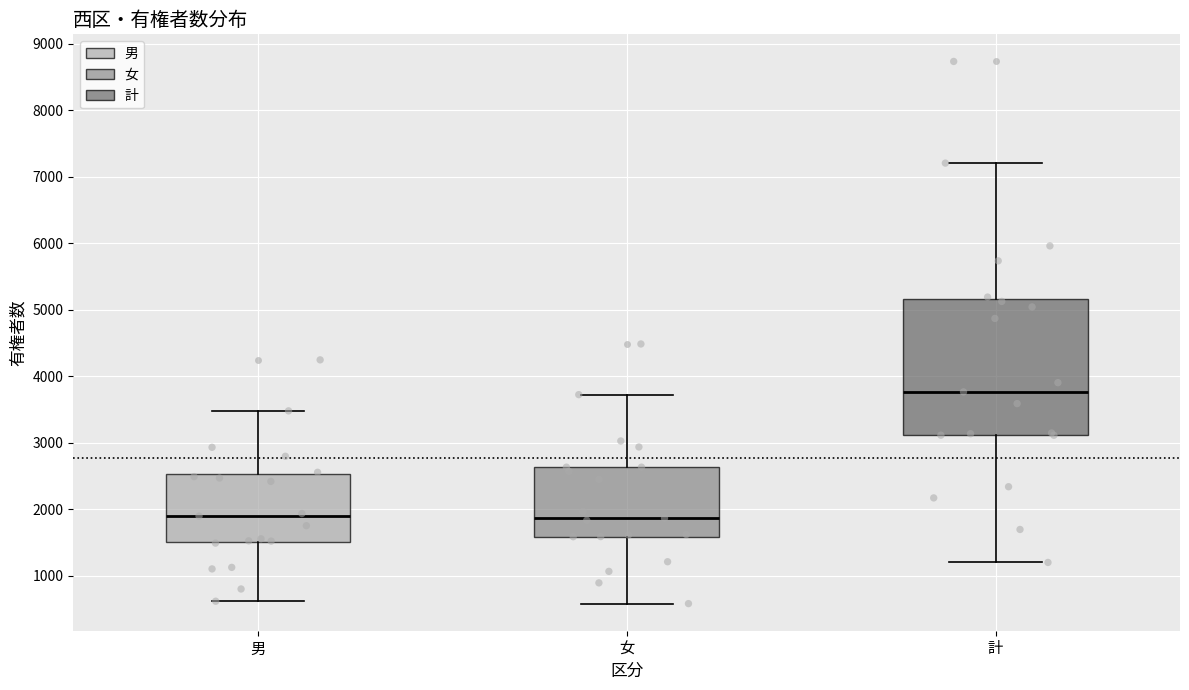

Reading left to right, read every box against the y-axis: the position of its median line, the range the box covers, and the ends of its whiskers. The values are not printed on the chart, so give them approximately, as read against the axis.

男: median 1900, box 1500 to 2500, whiskers 600 to 3500
女: median 1900, box 1600 to 2600, whiskers 600 to 3700
計: median 3800, box 3100 to 5200, whiskers 1200 to 7200